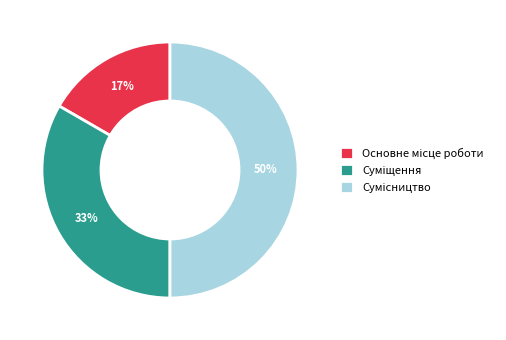

To the nearest percent, what is the difference between the largest and smallest slice percentages?

33%